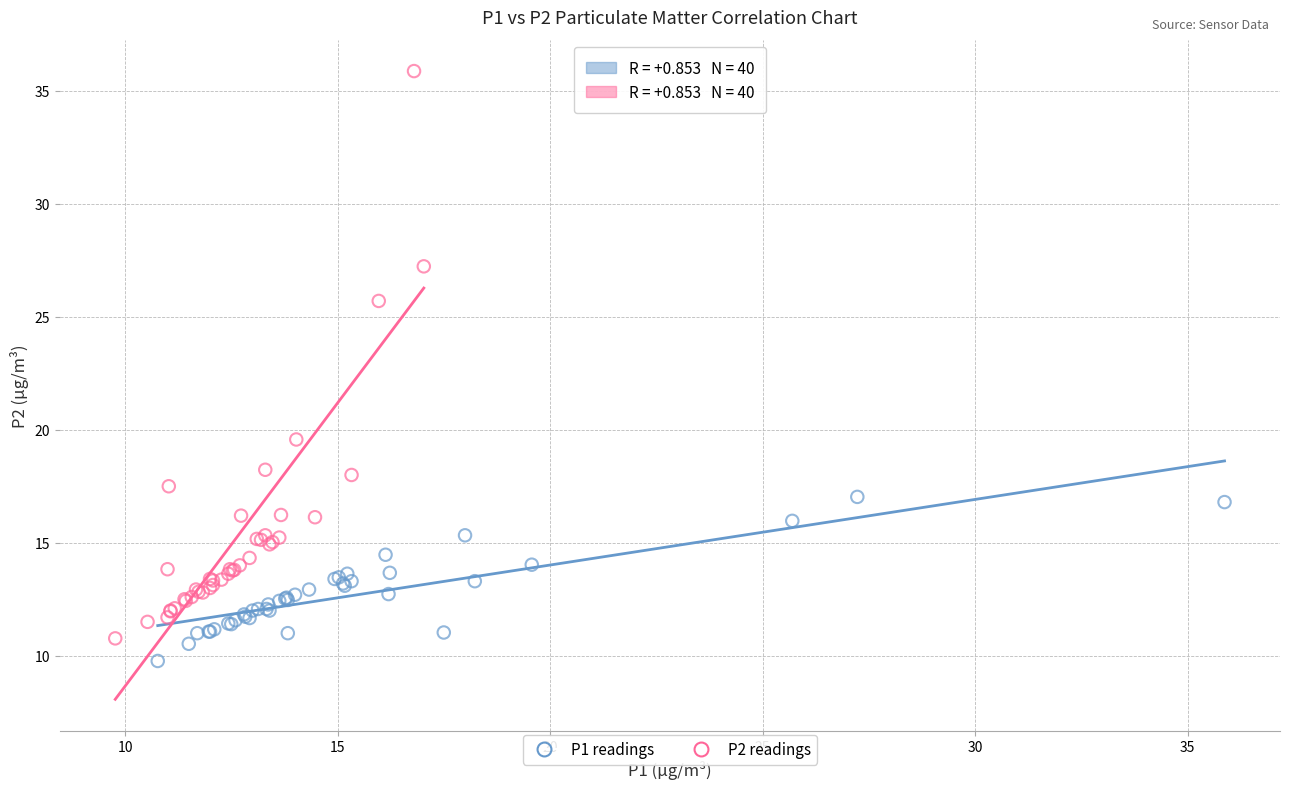

Which series has the largest Y range (max minus min)?

P2 readings